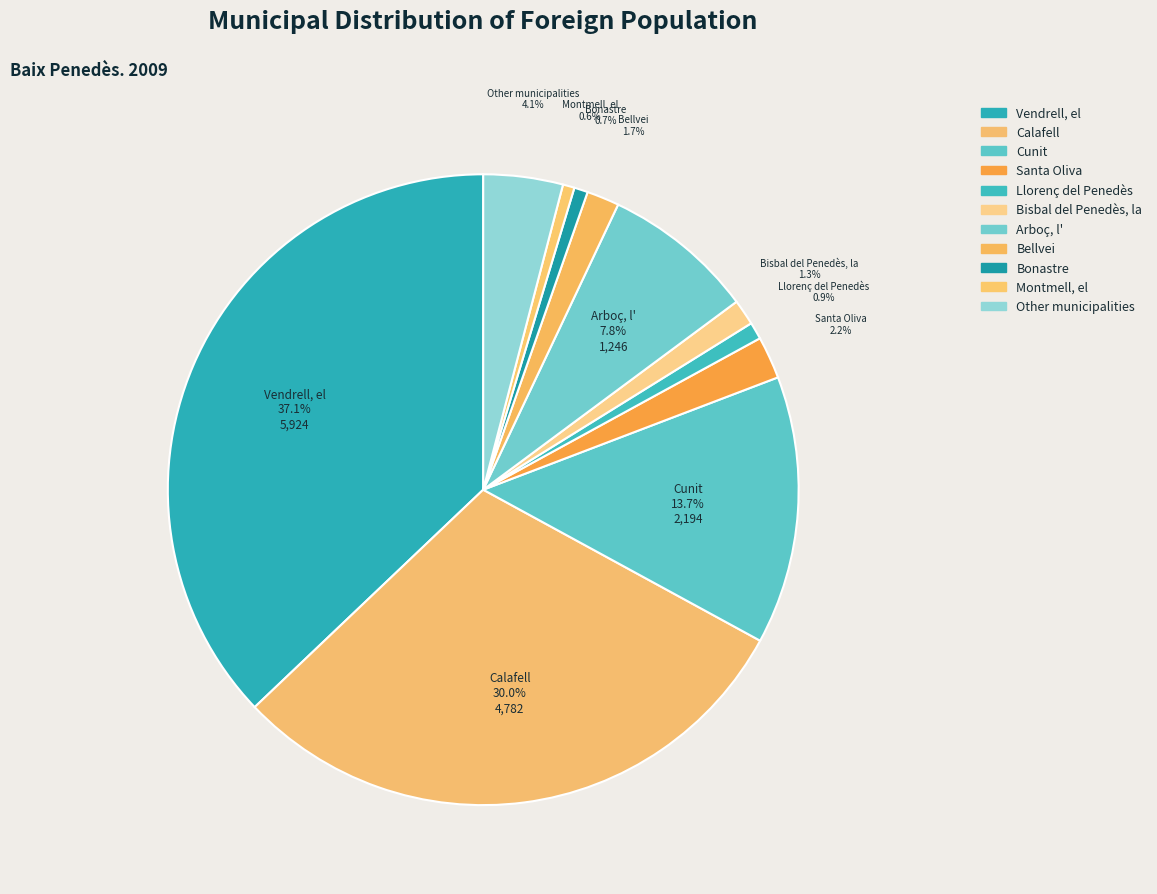

To the nearest percent, what portion does Santa Oliva represent?

2%